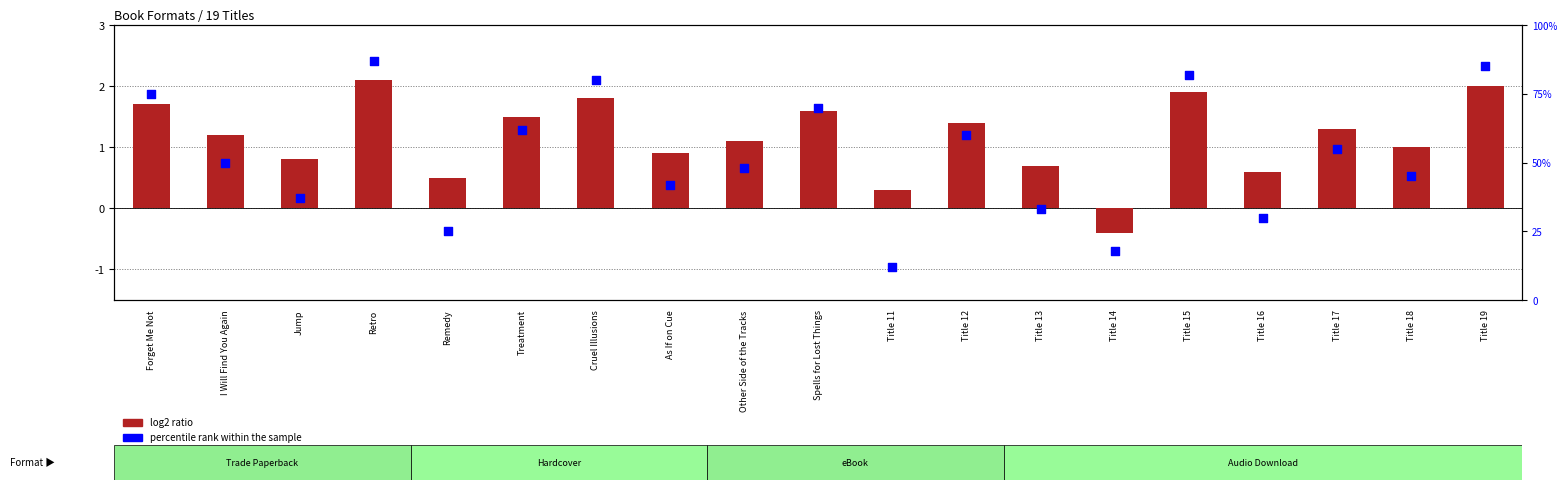

What are all the series names shown in the legend?

log2 ratio, percentile rank within the sample